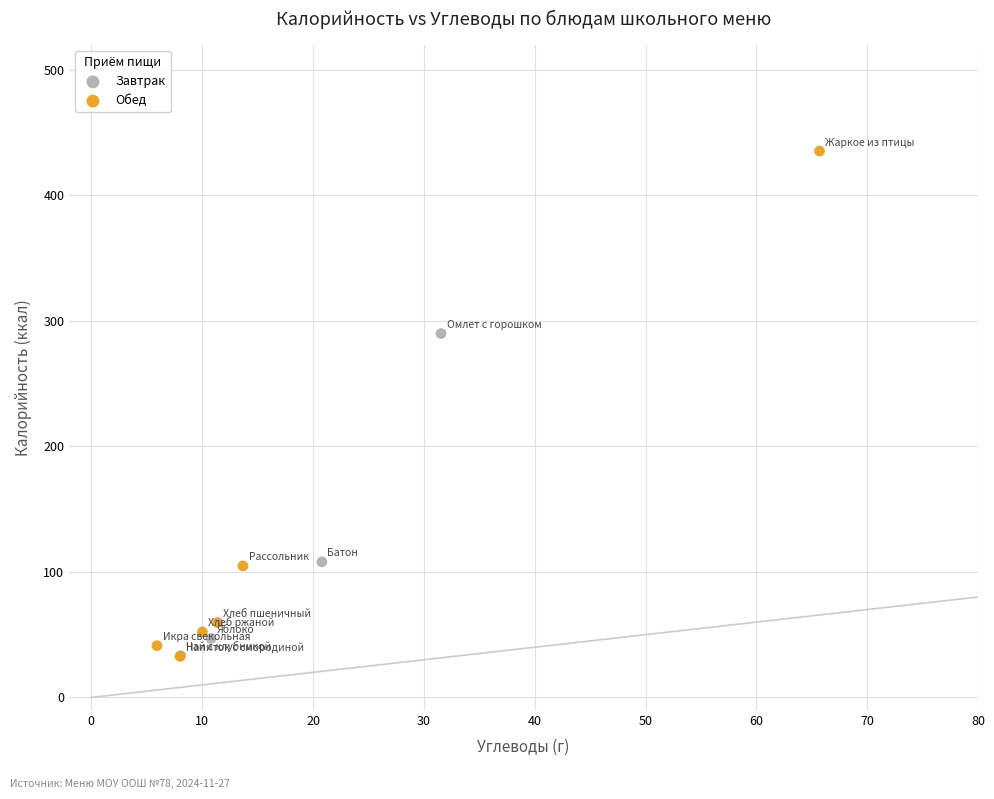

What are all the series names shown in the legend?

Завтрак, Обед